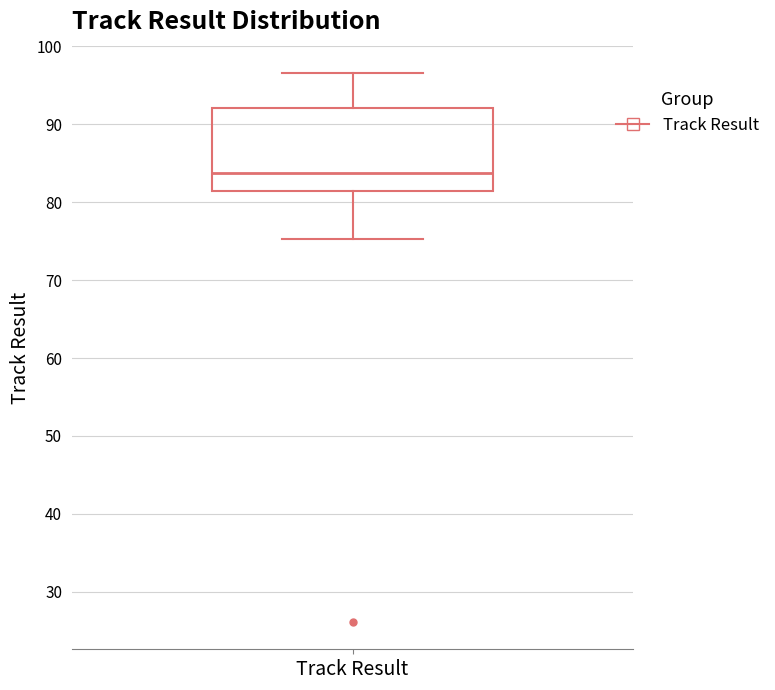

Read this box plot against the y-axis: the position of the median line, the range covered by the box, and the ends of both whiskers. The values are not printed on the chart, so give them approximately, as read against the axis.

median 84, box 81 to 92, whiskers 75 to 97